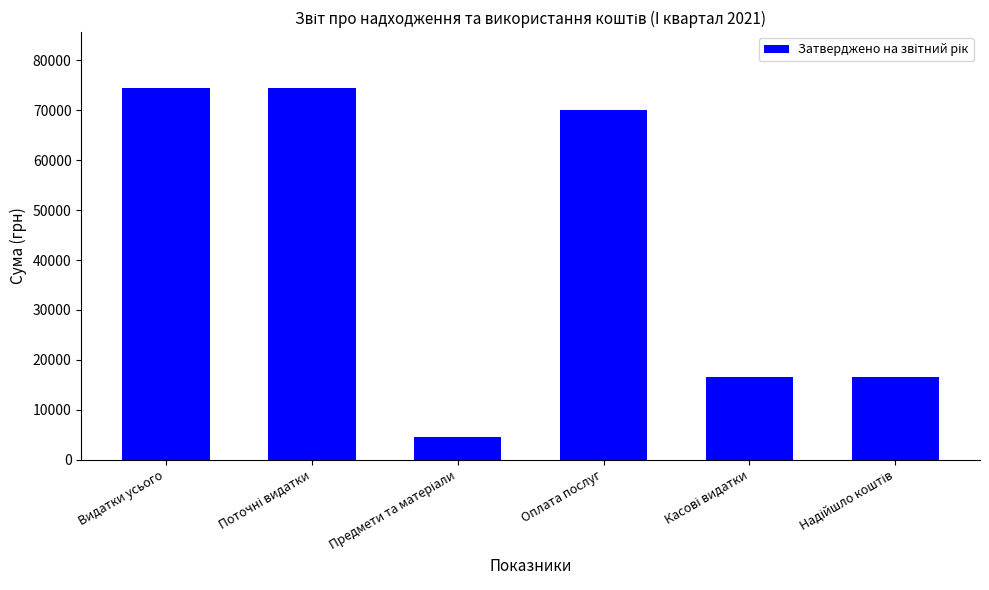

Reading right to left, transcribe all the data shown in this chart.

16493.1	16493.1	70000.0	4500.0	74500.0	74500.0